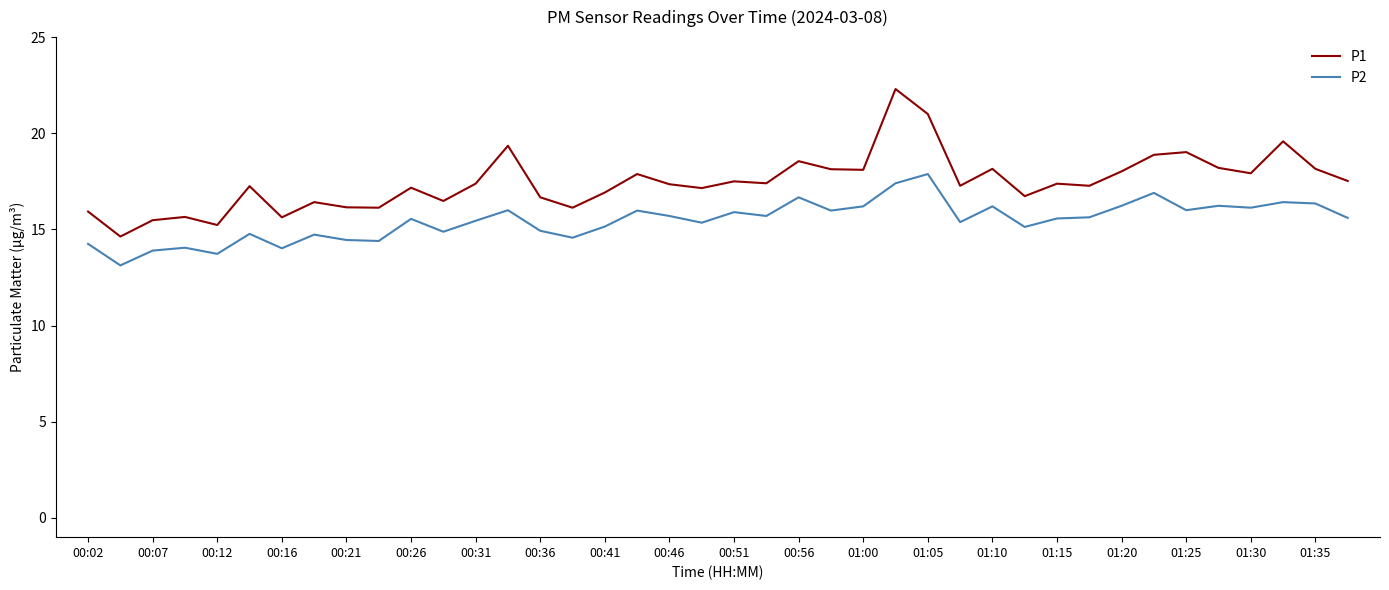

What is the minimum value shown in the chart?

13.1